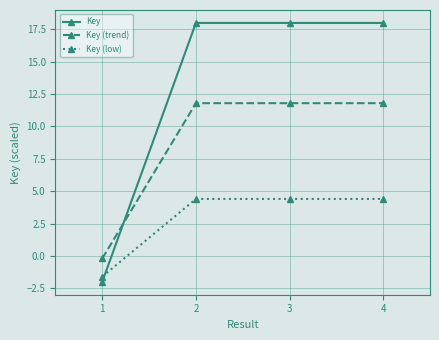

Is the value of Key at 4 greater than the value of Key (trend) at 2?

Yes